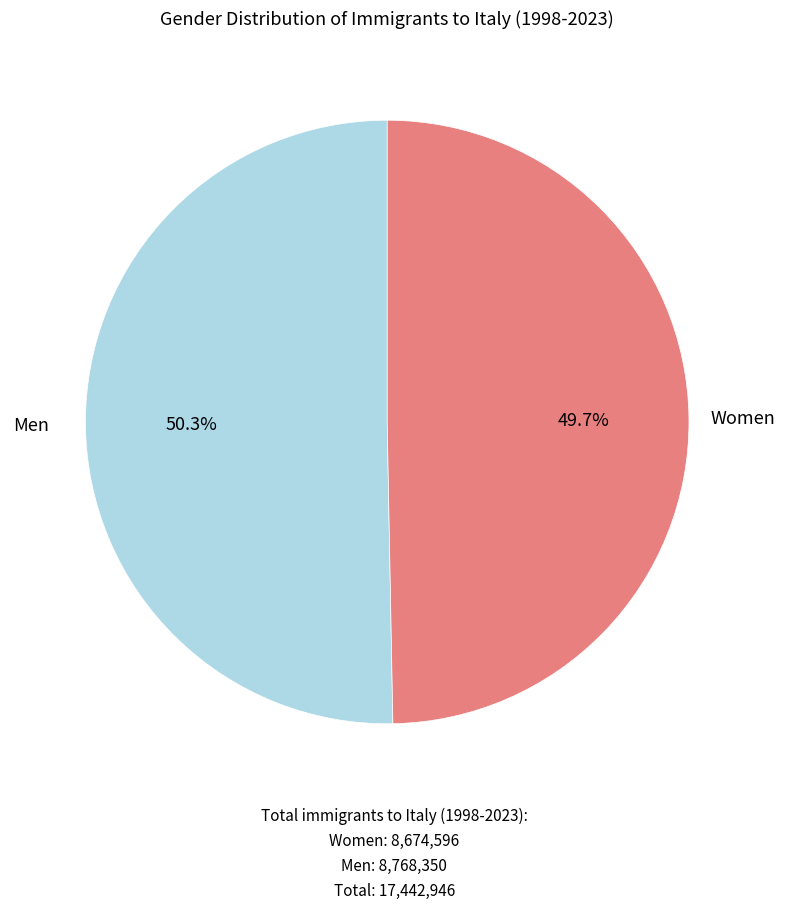

Does any single category account for the majority?

Yes